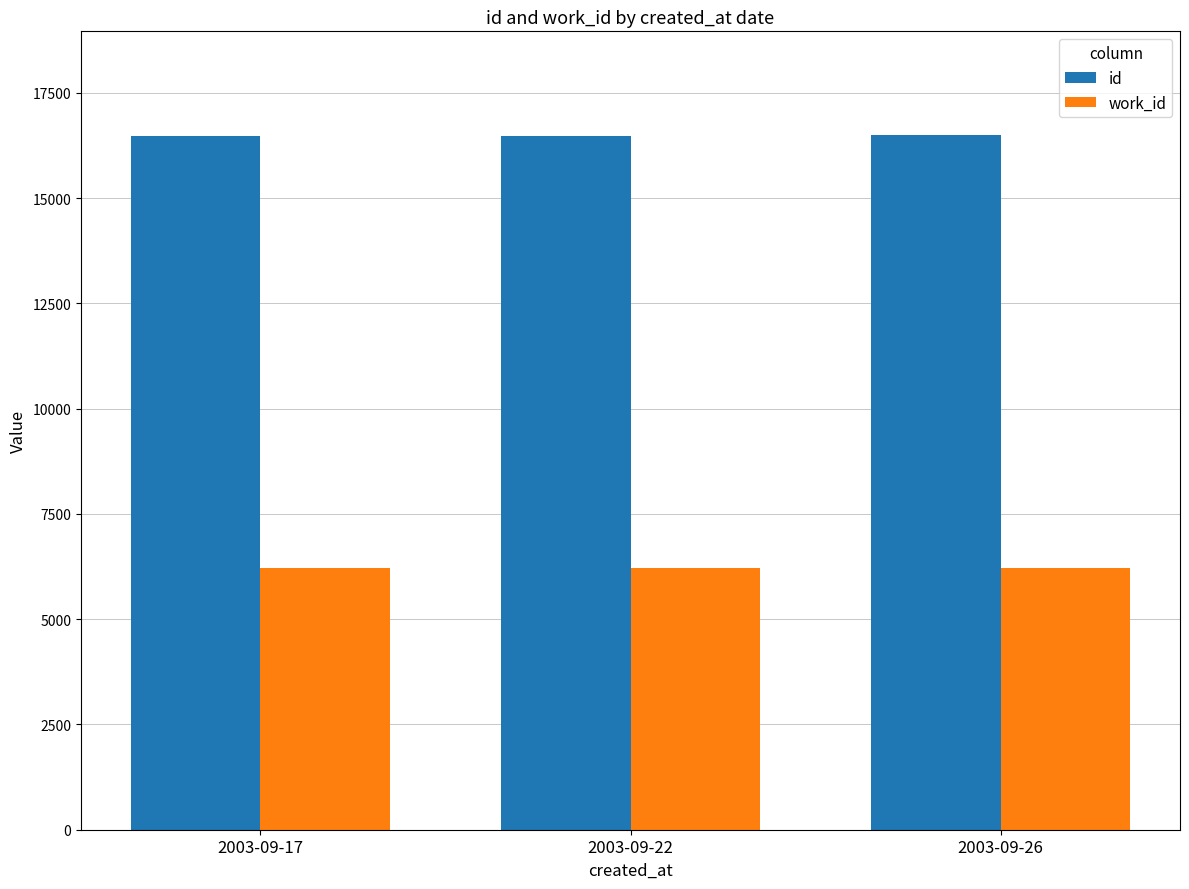

What is the total value across all series at 2003-09-26?

22708